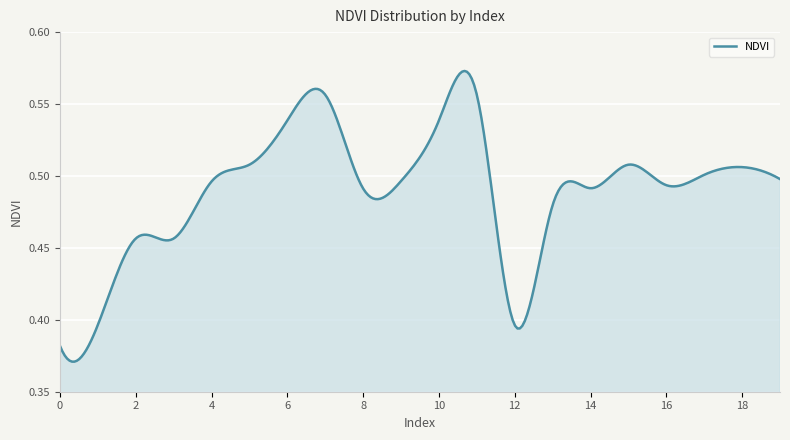

Count the values in the range 0 to 1.

300